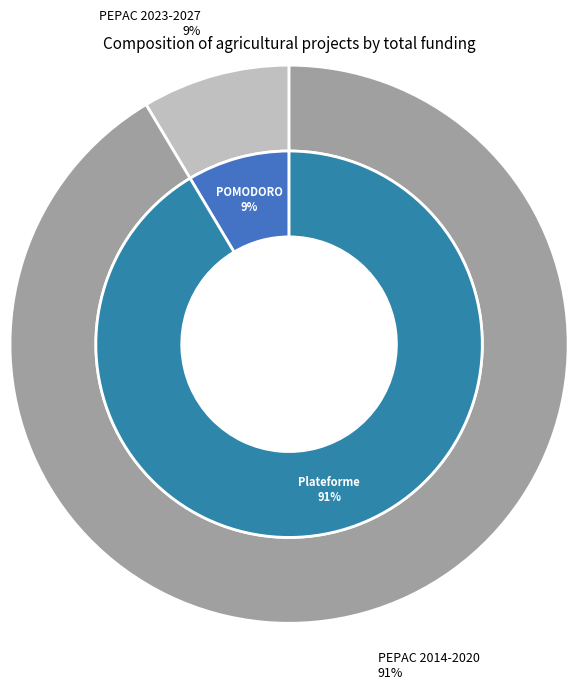

Which slice represents more than half of the pie?

Groupe opérationnel Plateforme